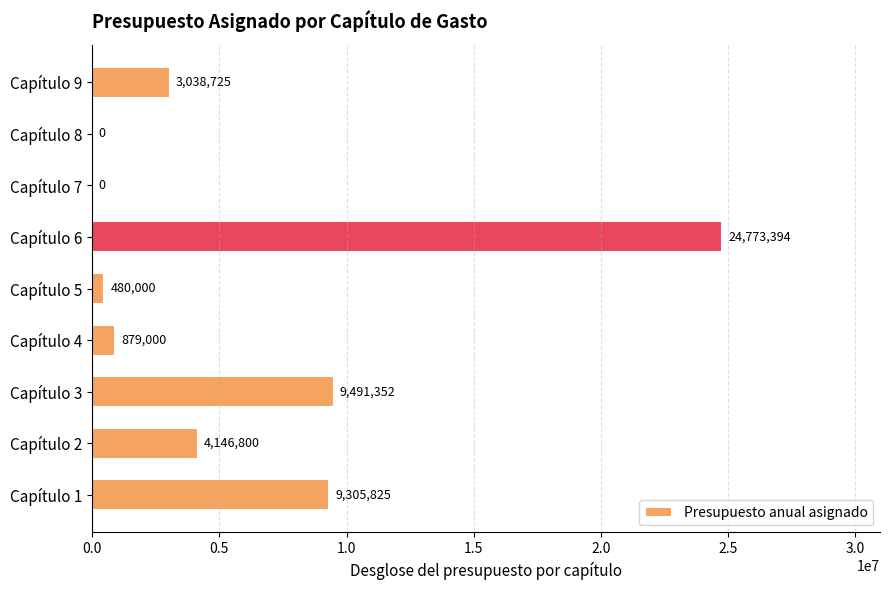

Reading bottom to top, list all the values displayed in this chart.

Capítulo 1=9305825	Capítulo 2=4146800	Capítulo 3=9491352	Capítulo 4=879000	Capítulo 5=480000	Capítulo 6=24773394	Capítulo 7=0	Capítulo 8=0	Capítulo 9=3038725